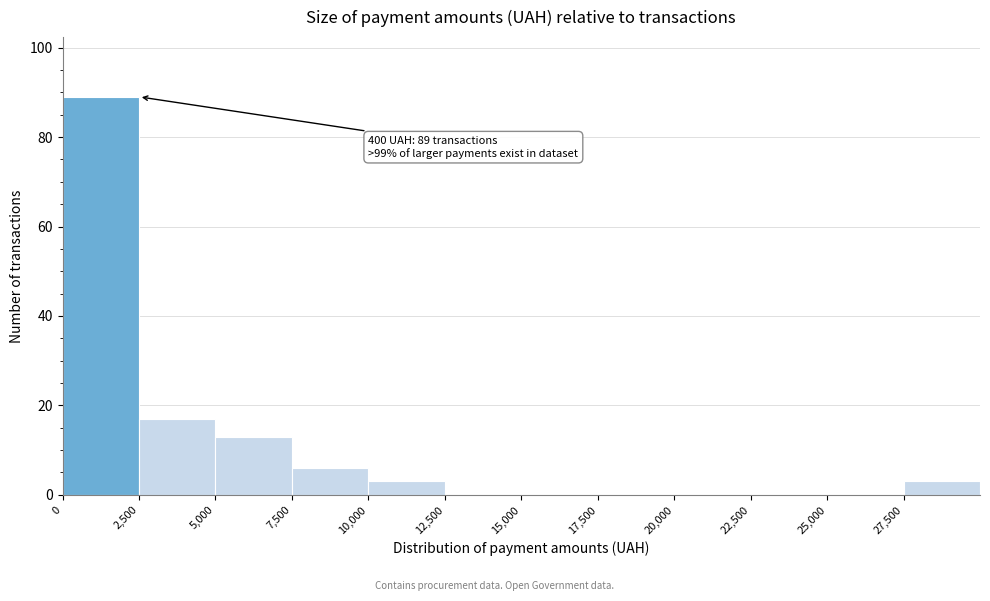

Which range on the x-axis has the tallest bar?

0 to 2500